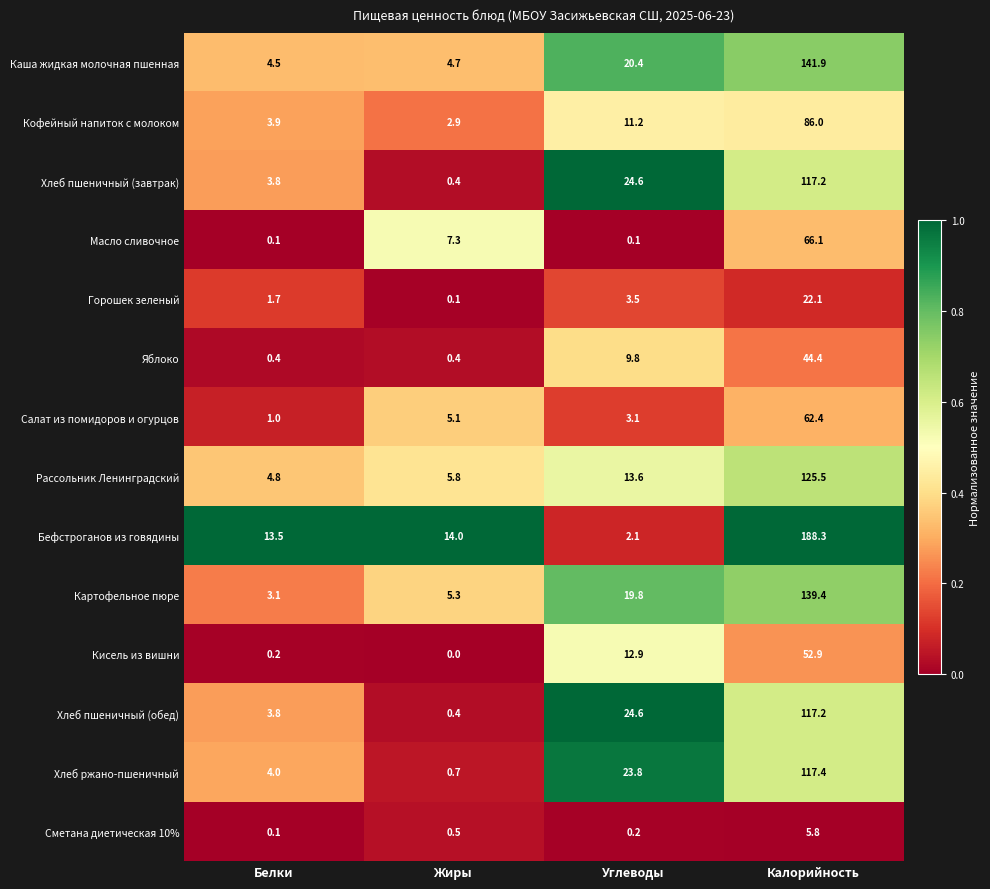

List the labels in order of Картофельное пюре value, smallest first.

Белки, Жиры, Углеводы, Калорийность